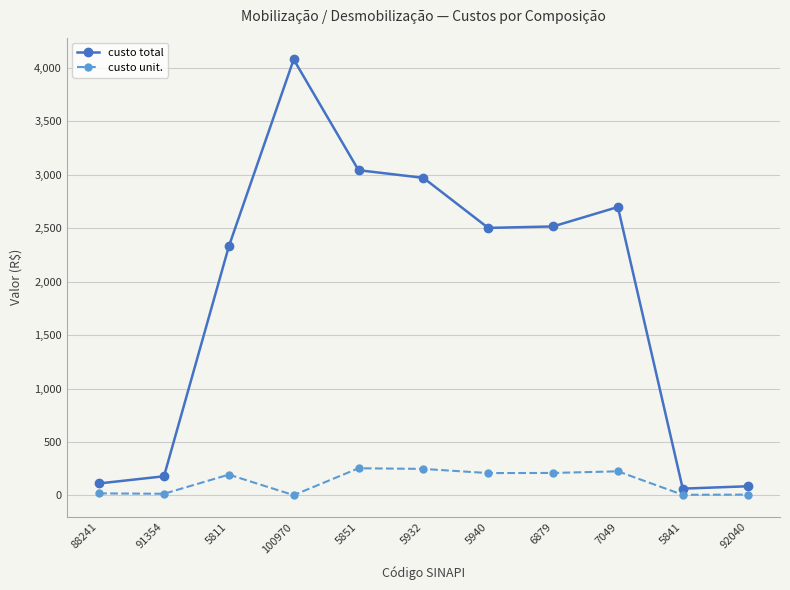

What are all the series names shown in the legend?

custo total, custo unit.